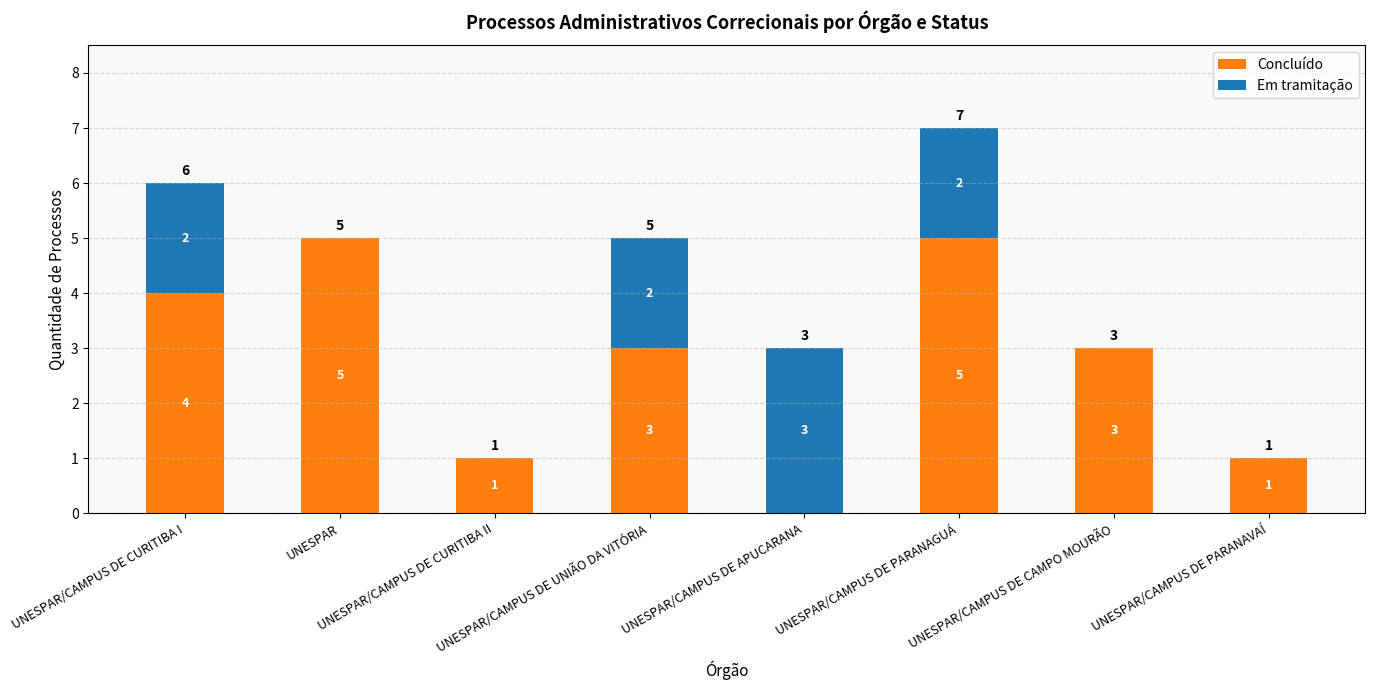

What is the sum of all Concluído values?

22